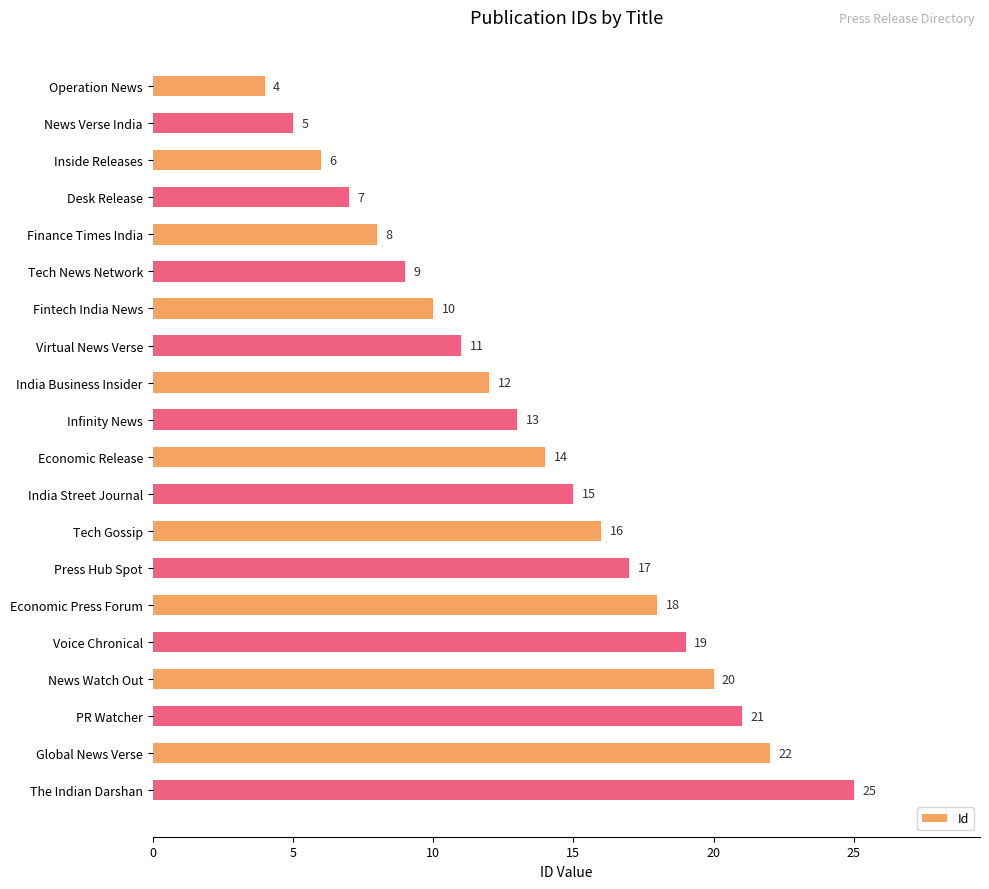

Reading top to bottom, list all the values displayed in this chart.

4	5	6	7	8	9	10	11	12	13	14	15	16	17	18	19	20	21	22	25